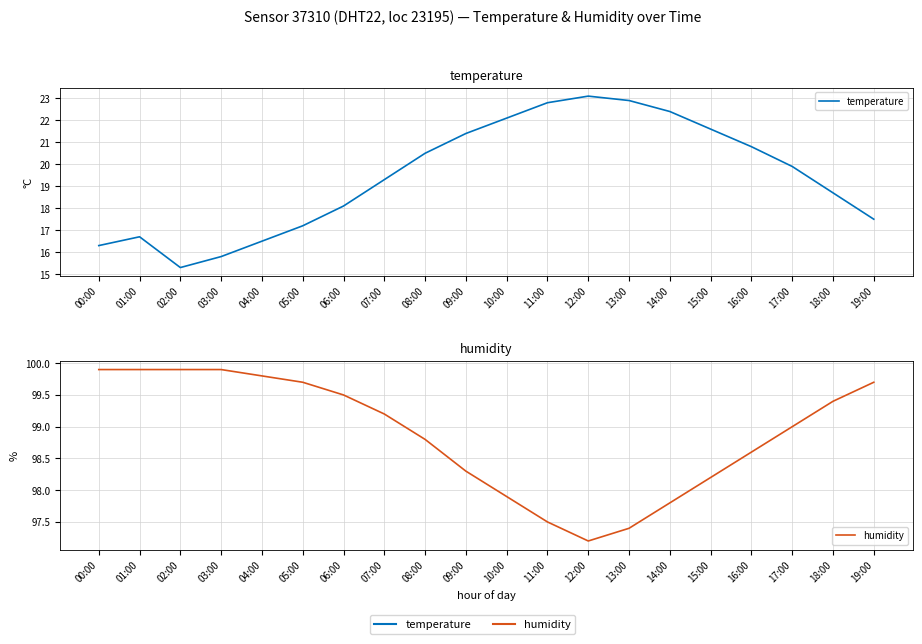

What value does the temperature series have at 00:00?

16.3